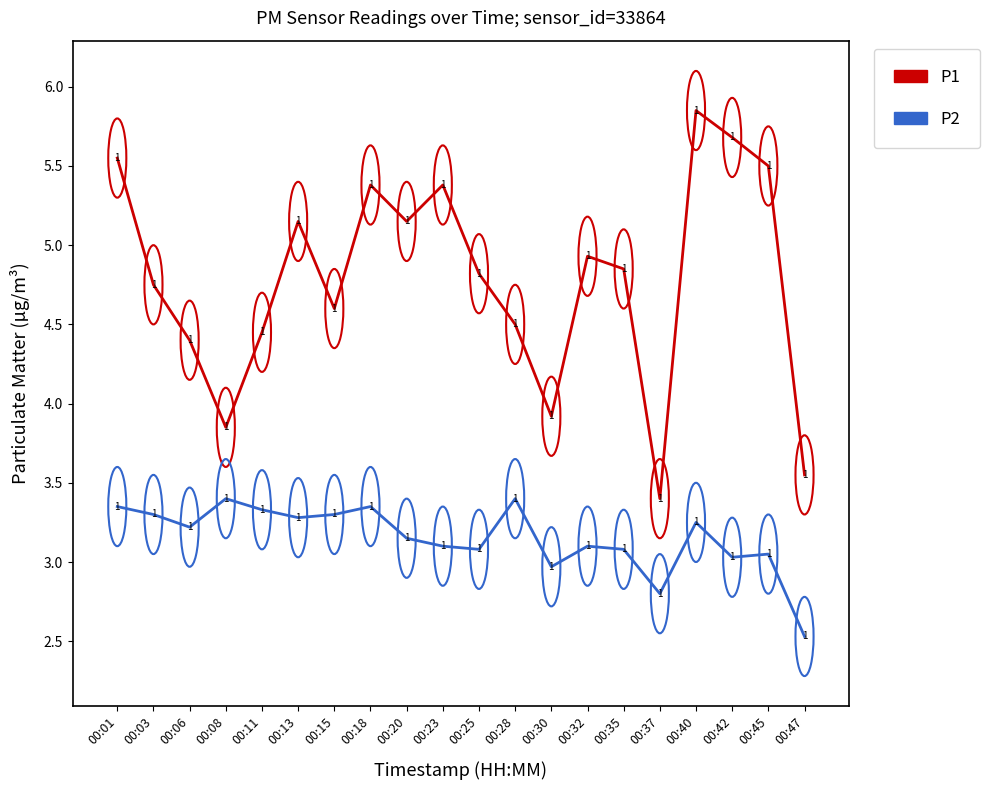

Rank the series at 00:40 from lowest to highest value.

P2, P1